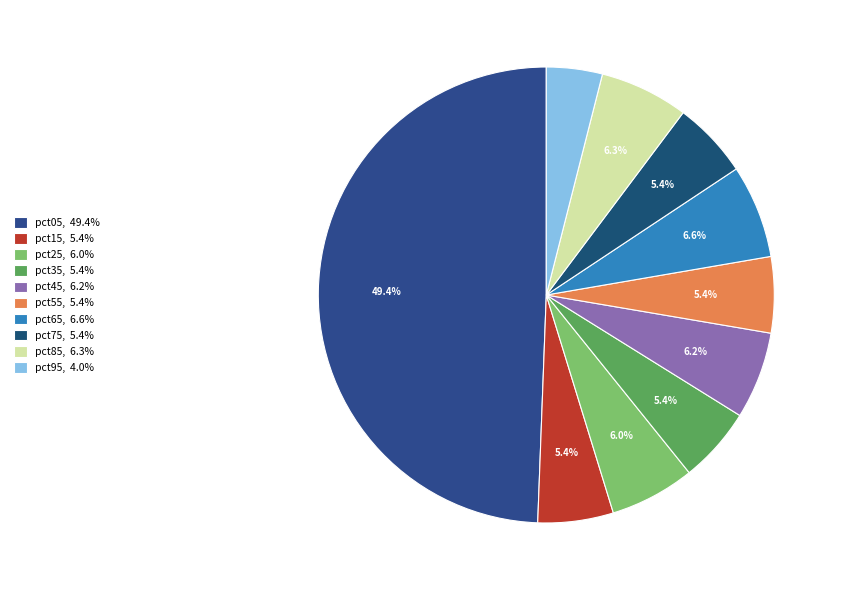

Is it true that pct75 is 19% of the pie?

False